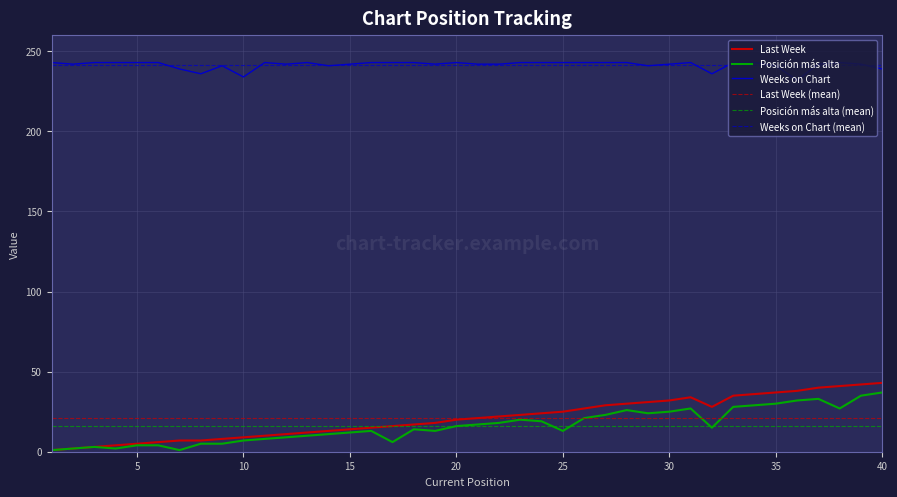

Where does the Last Week series first go above 21?

22